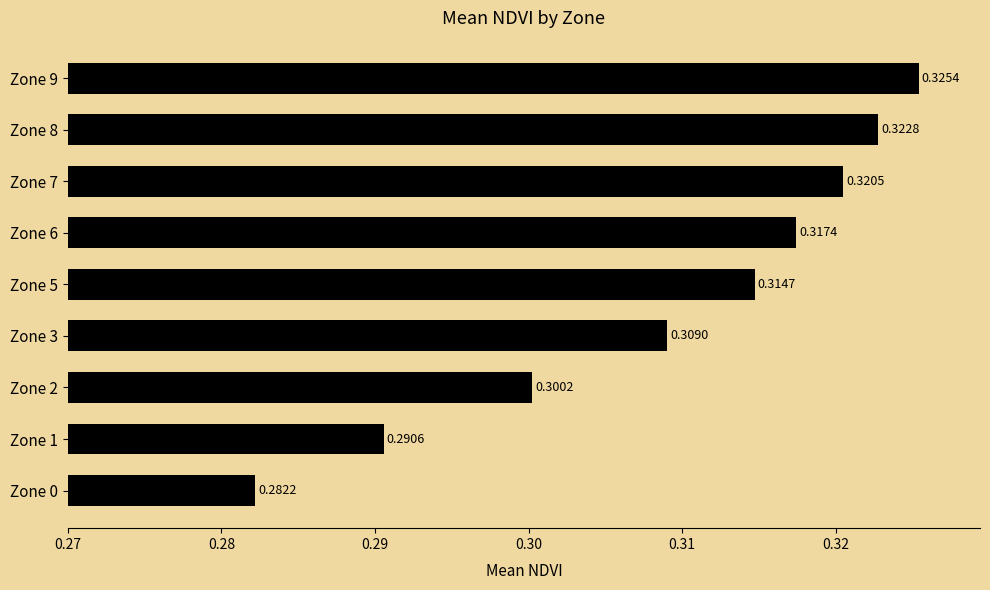

At which category does the chart reach its peak across all series?

Zone 9